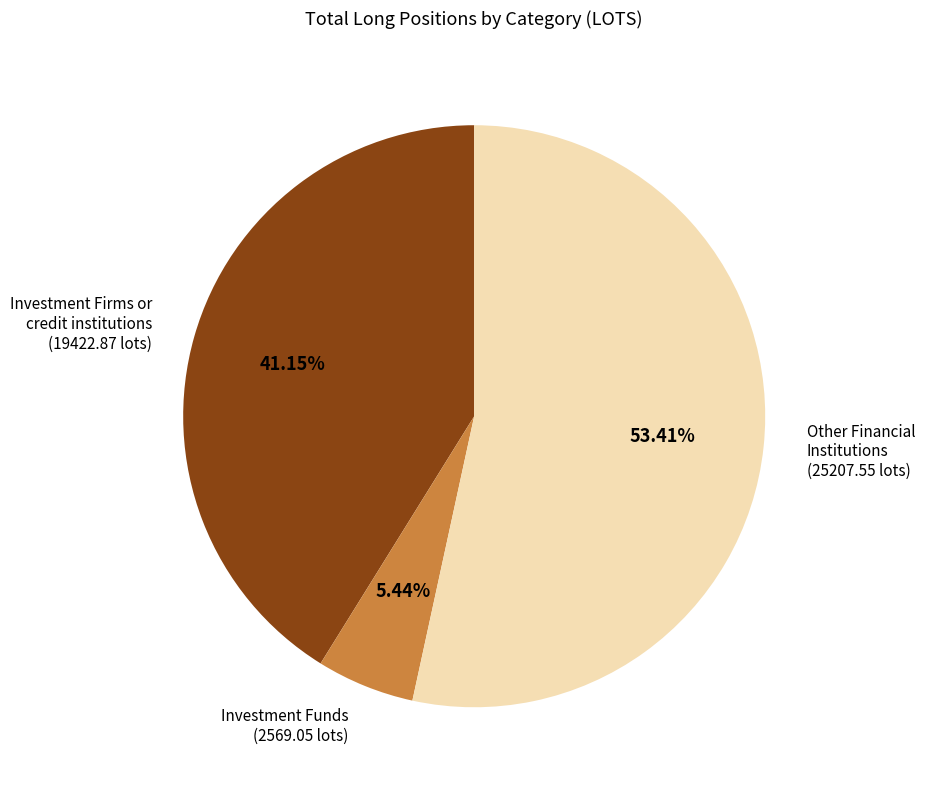

Is there any slice that represents more than half of the pie?

Yes